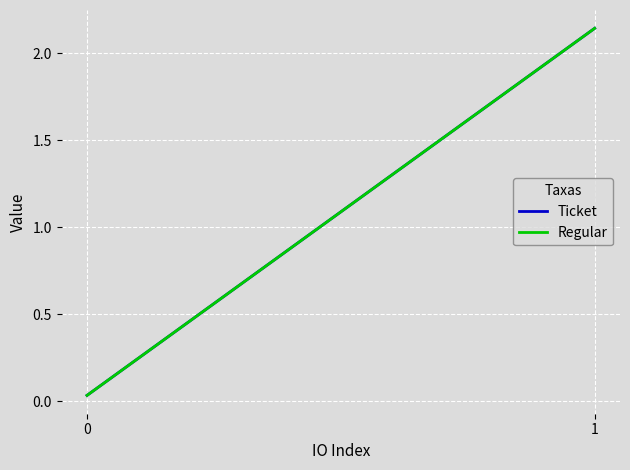

How many values in the Ticket series exceed 2?

1